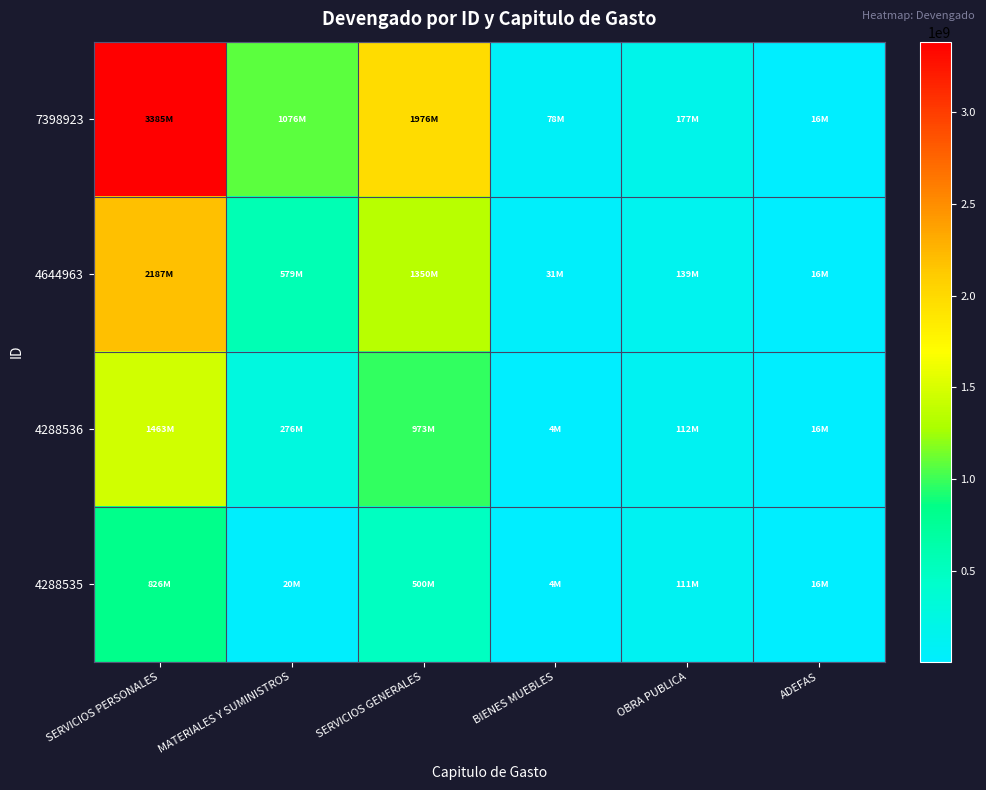

Which has a higher value, MATERIALES Y SUMINISTROS or BIENES MUEBLES?

MATERIALES Y SUMINISTROS